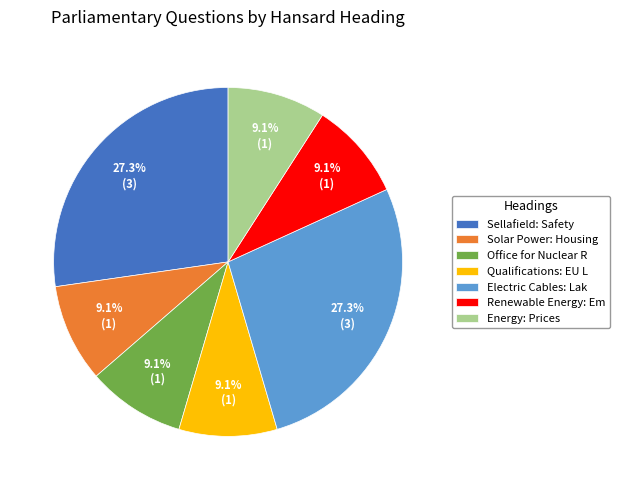

How many segments does this pie chart have?

7